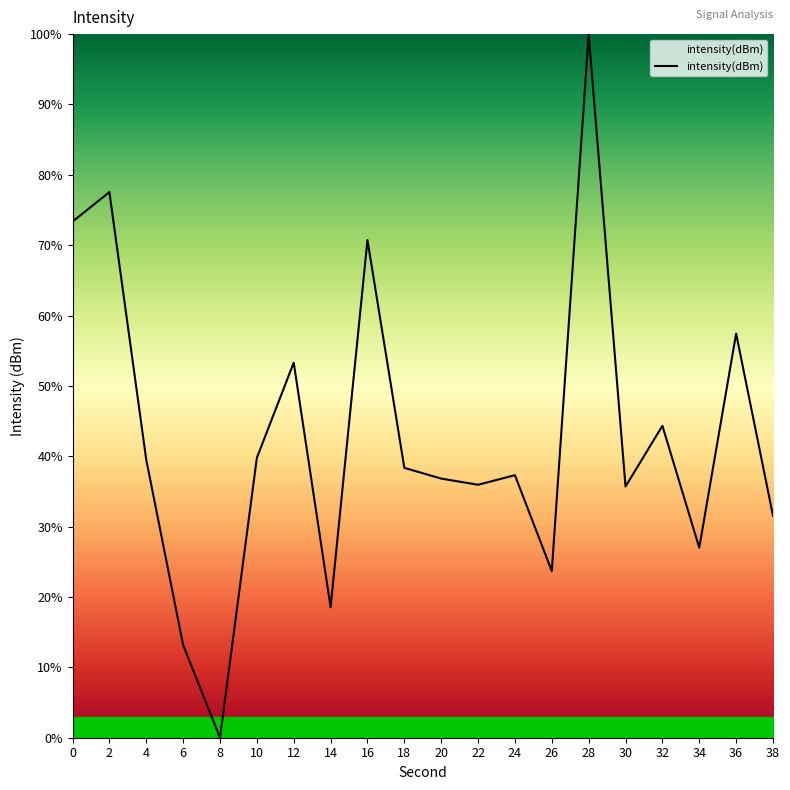

What is the sum of the values at 28 and 4?

139.5